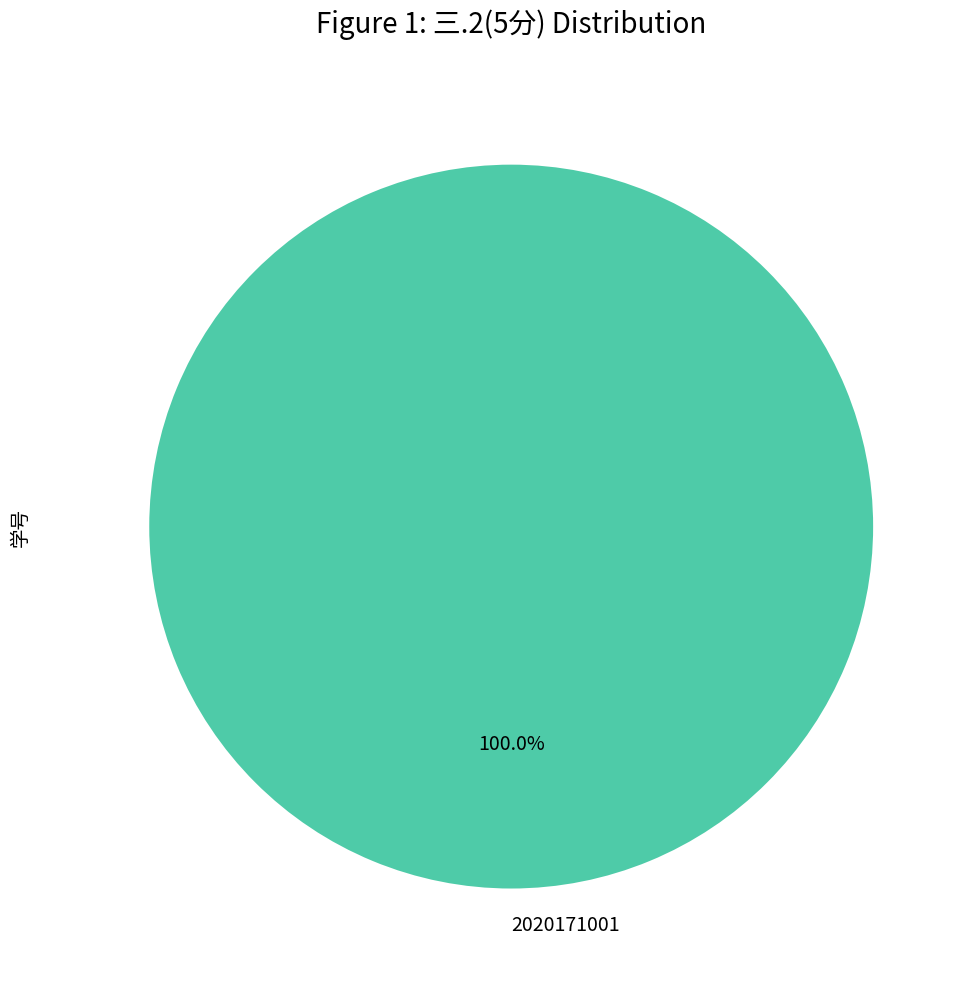

Does any single category account for the majority?

Yes